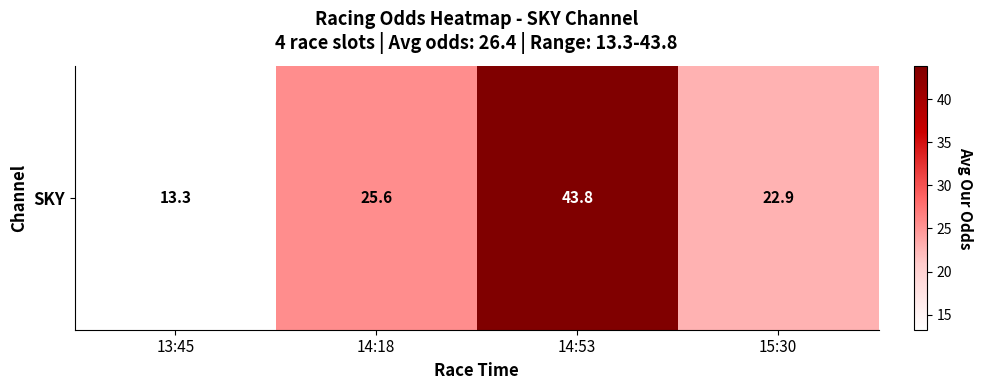

What is the difference between the second highest and second lowest values?

2.7